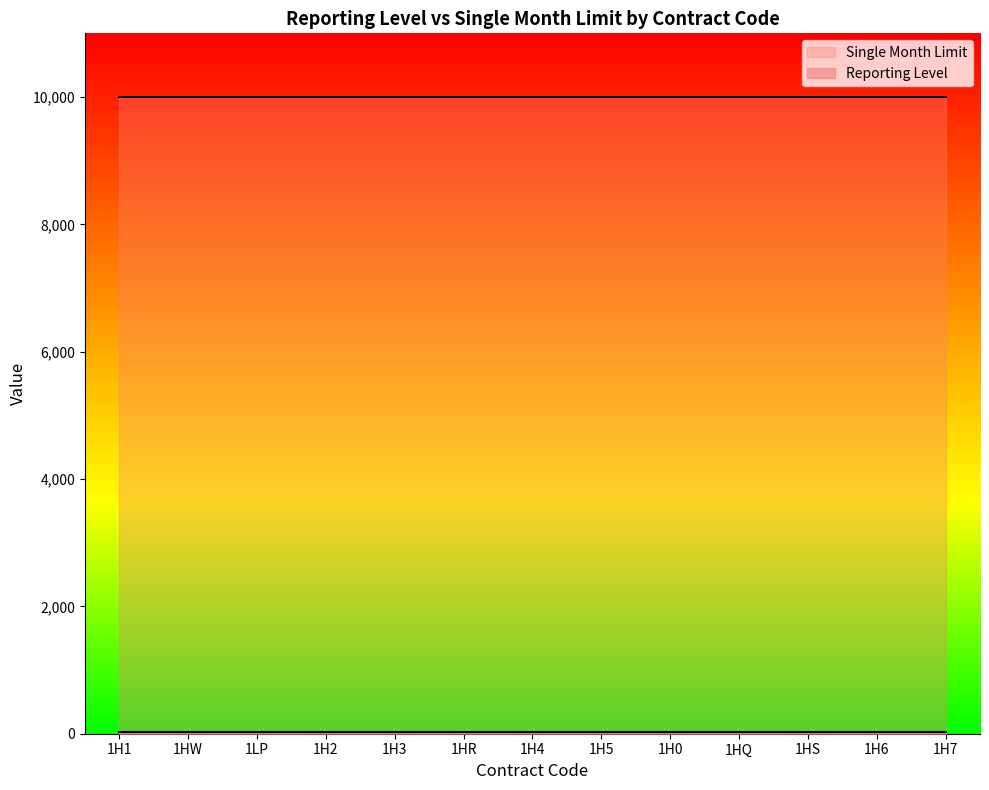

What are all the series names shown in the legend?

Reporting Level, Single Month Limit